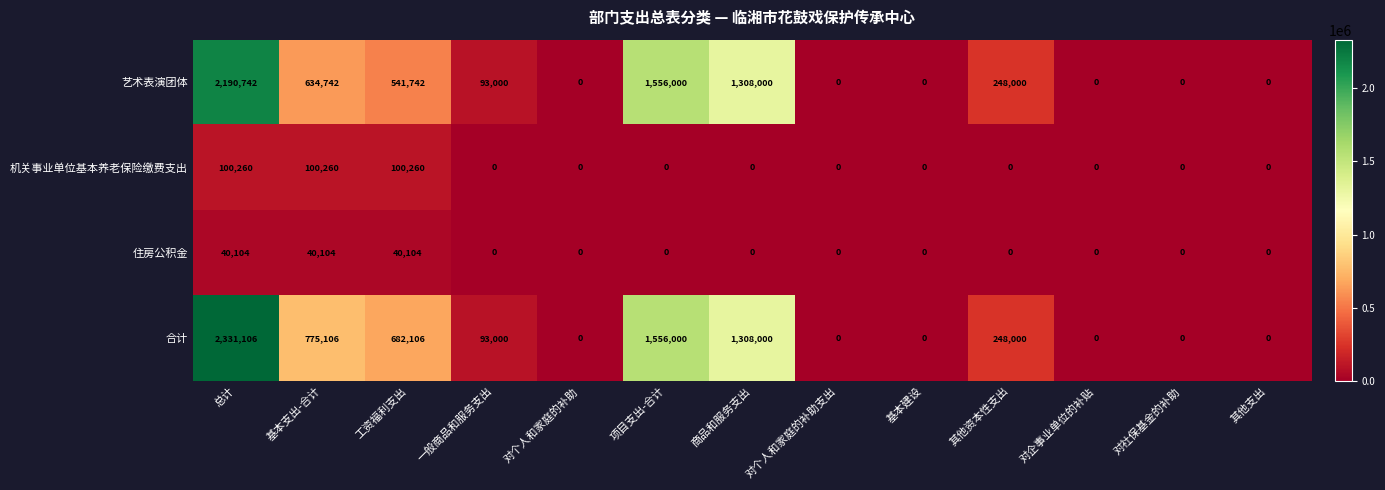

At how many categories does at least one series exceed 1689253?

1